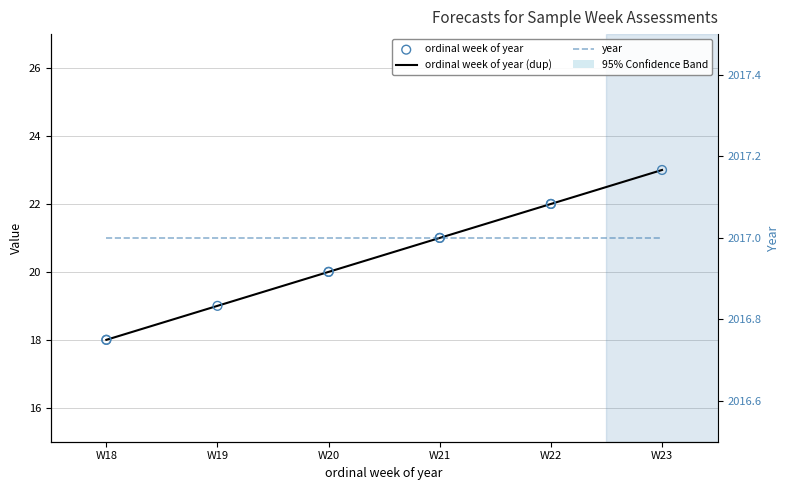

Which series has the largest Y range (max minus min)?

ordinal week of year (dup)